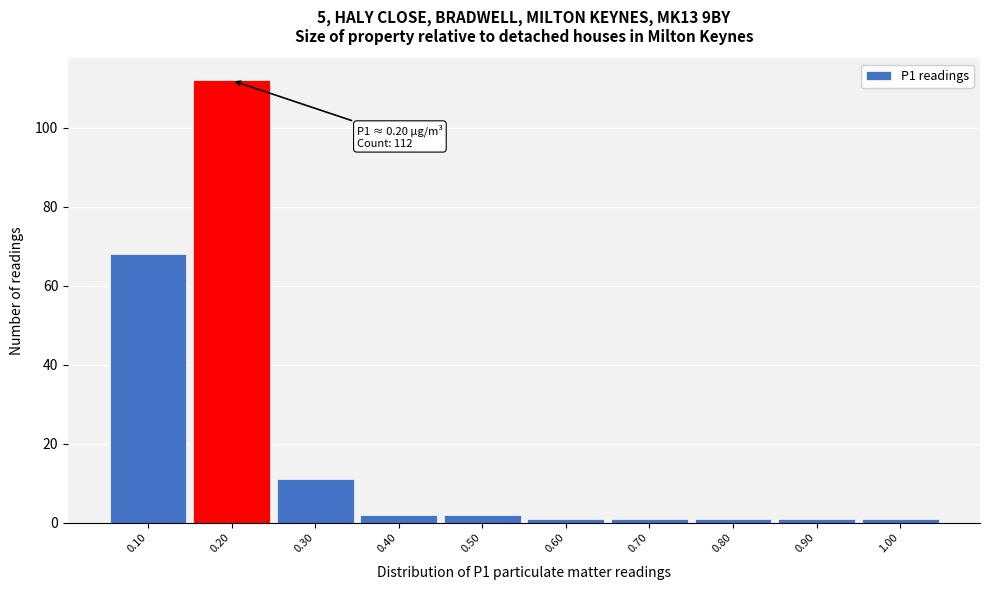

Over which range of the x-axis is the bar tallest?

0.15 to 0.25